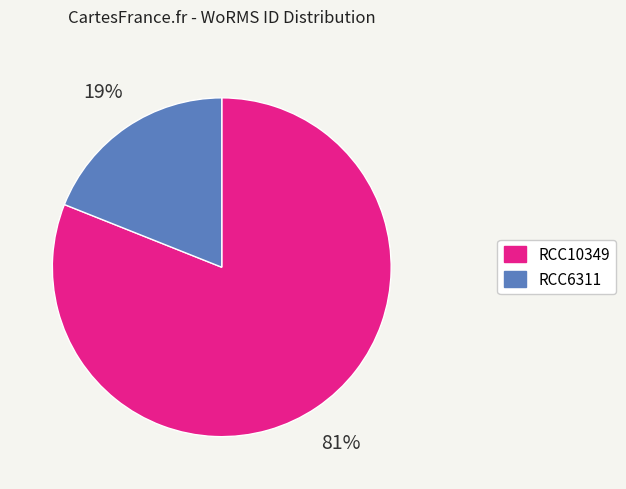

Does RCC6311 represent more than half of the total?

No